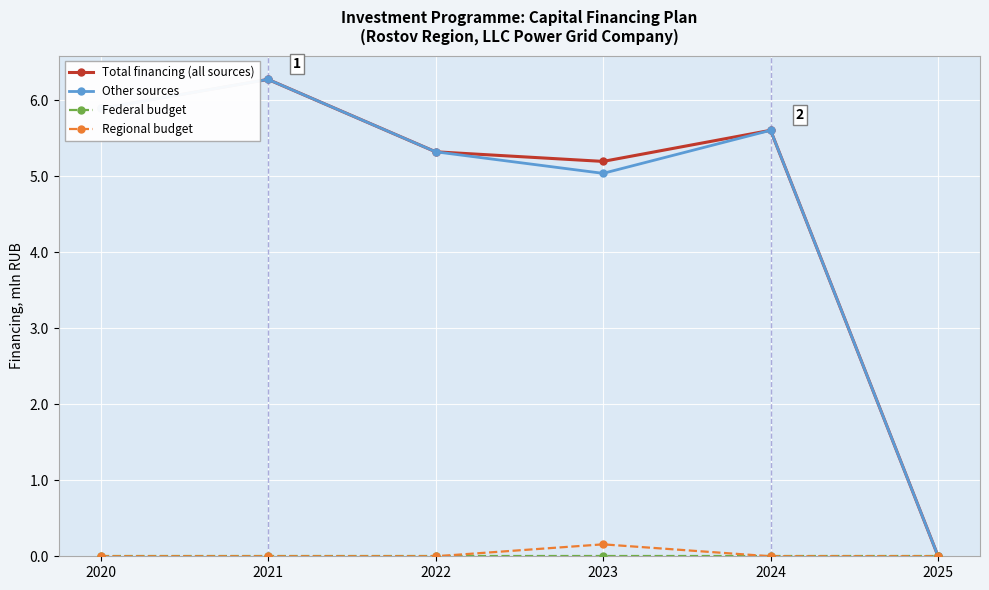

Is the value of Other sources at 2021 greater than the value of Regional budget at 2021?

Yes